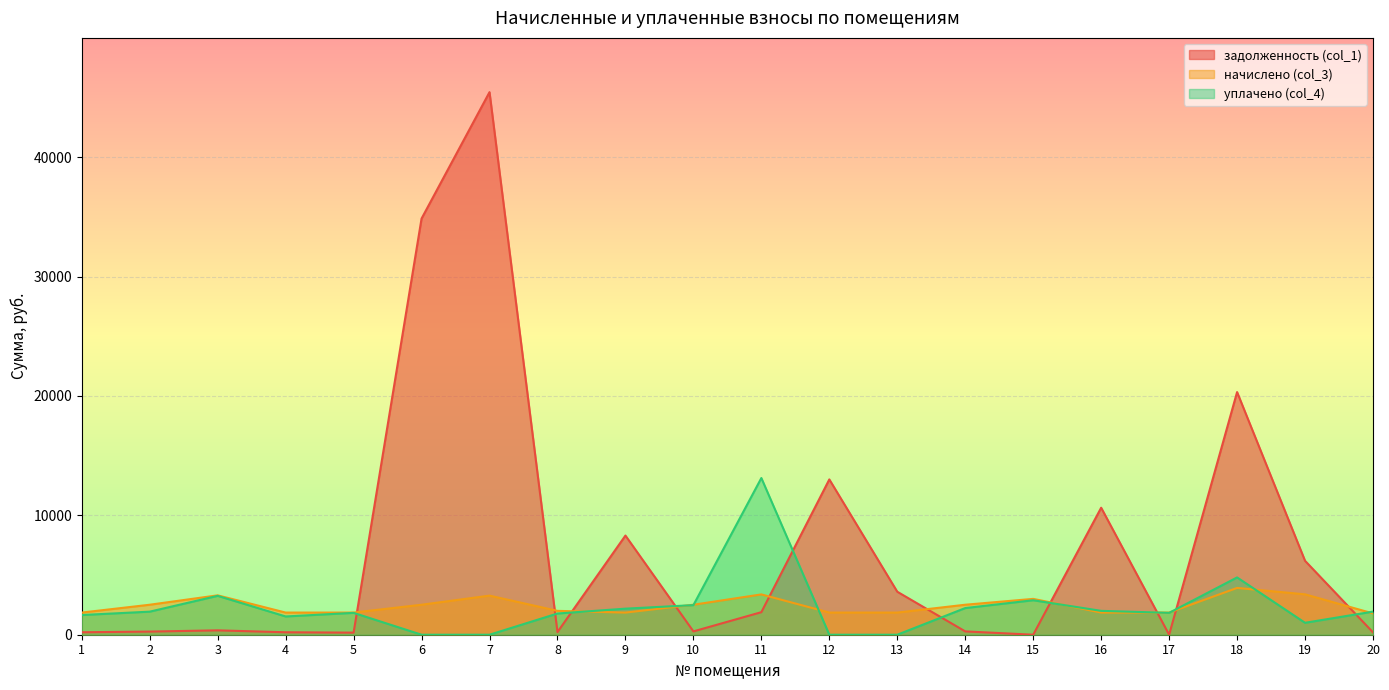

What is the difference between the maximum and minimum values in the начислено (col_3) series?

2136.1